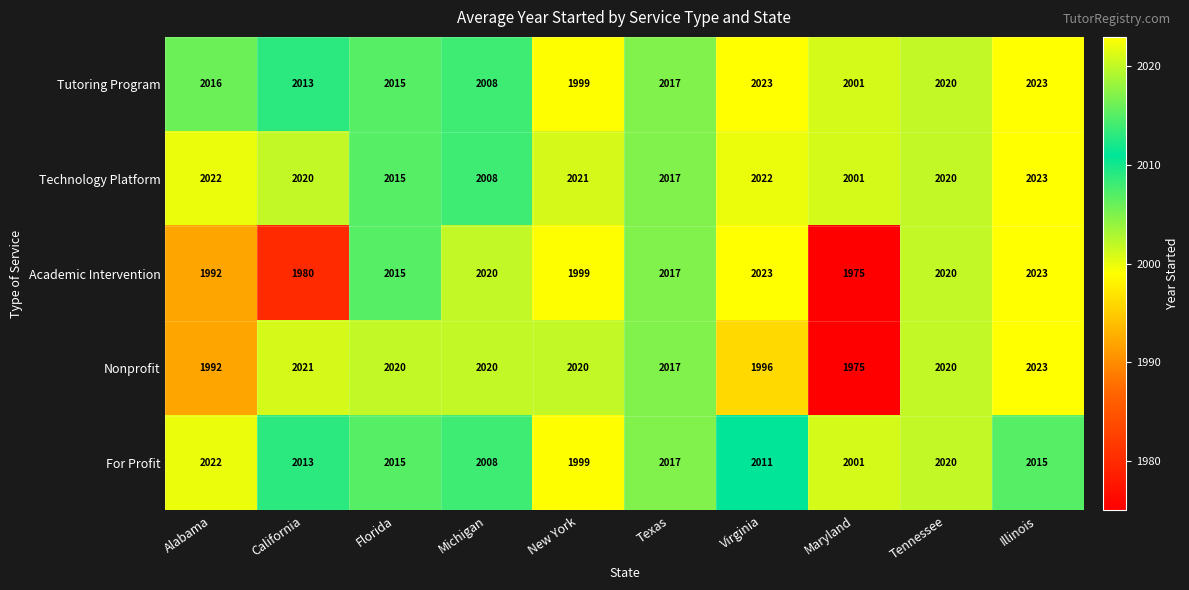

At how many categories does at least one series exceed 1981?

10